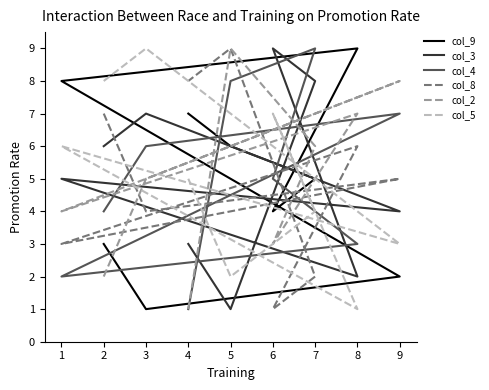

How many interior local valleys does the col_2 series have?

2